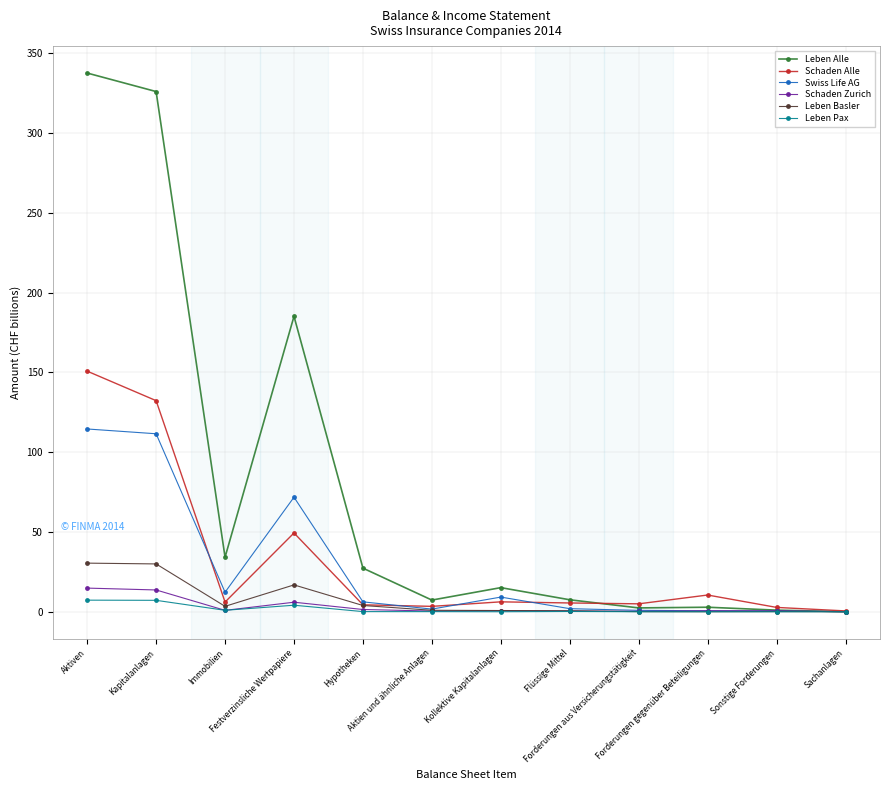

What is the label of the 12th point from the left?

Sachanlagen